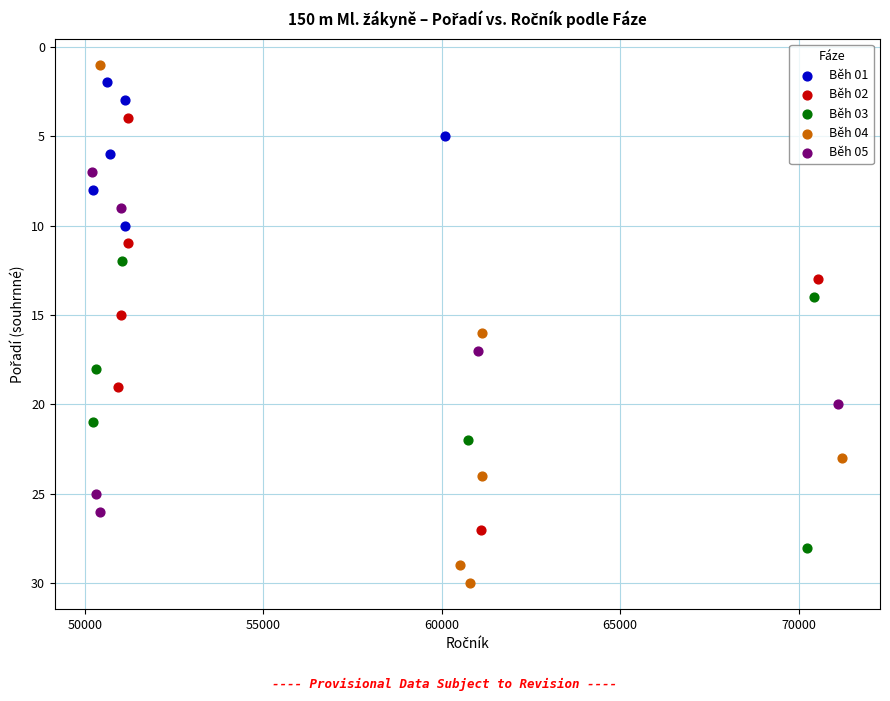

Which series contains the highest Y value?

Běh 04